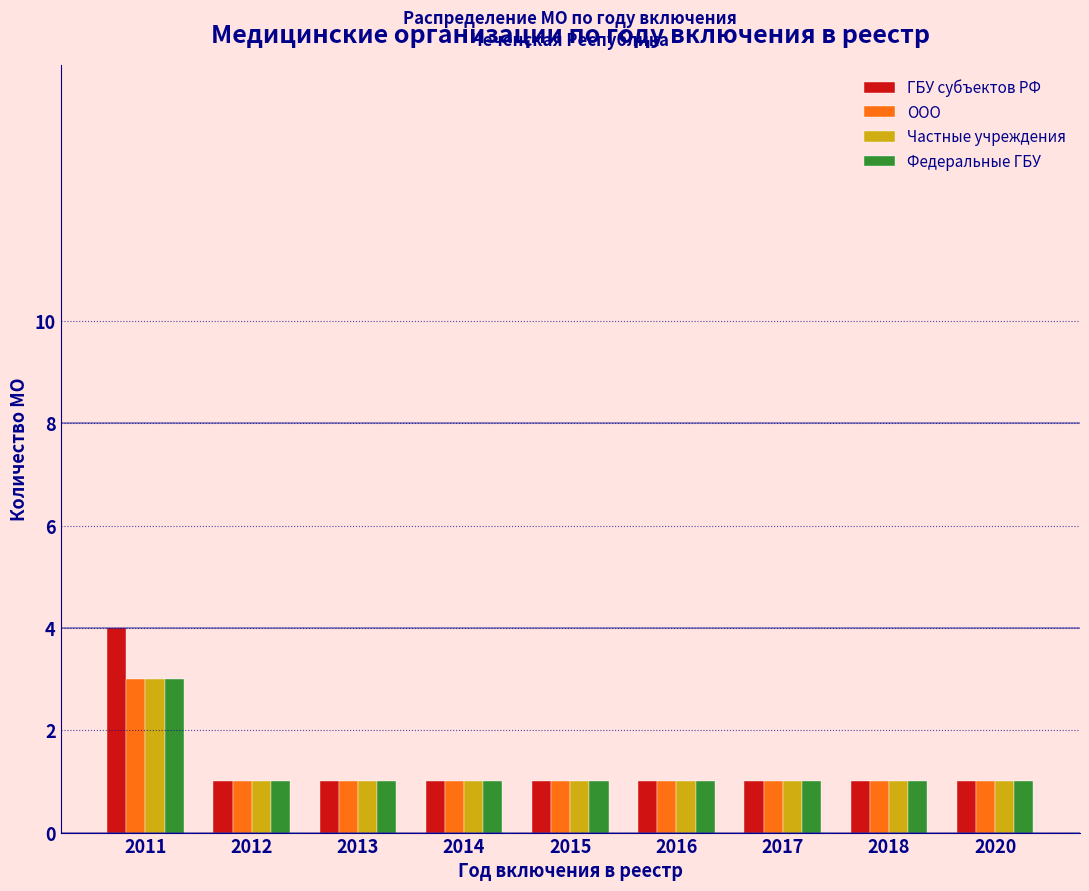

The value of ООО at 2018 is 1. True or false?

True